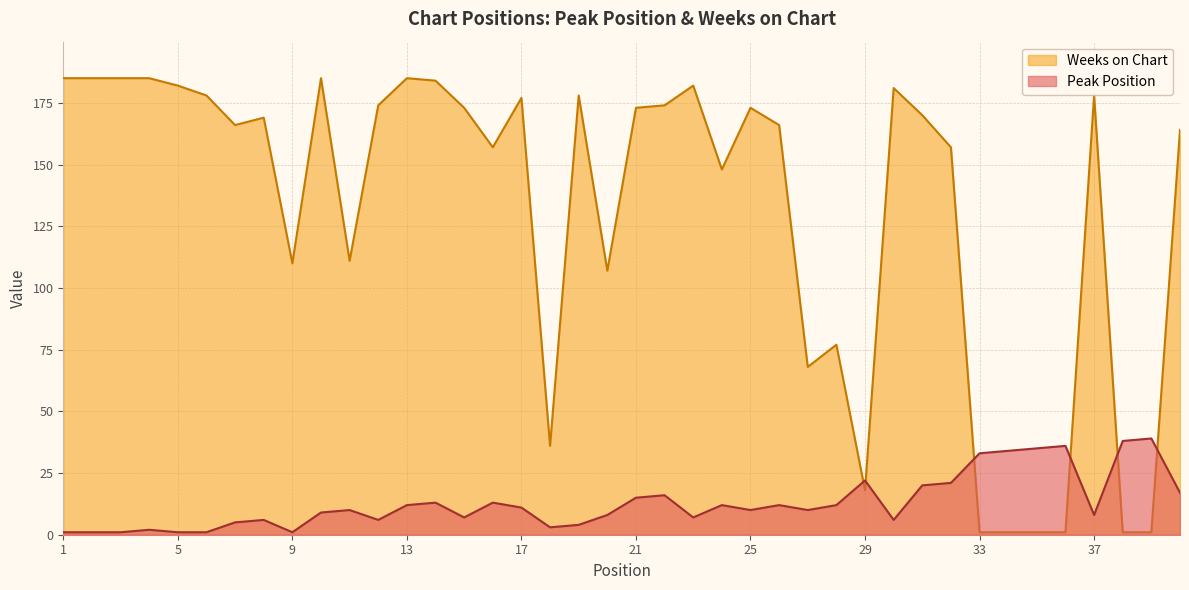

At which label is Weeks on Chart closest to 93?

20